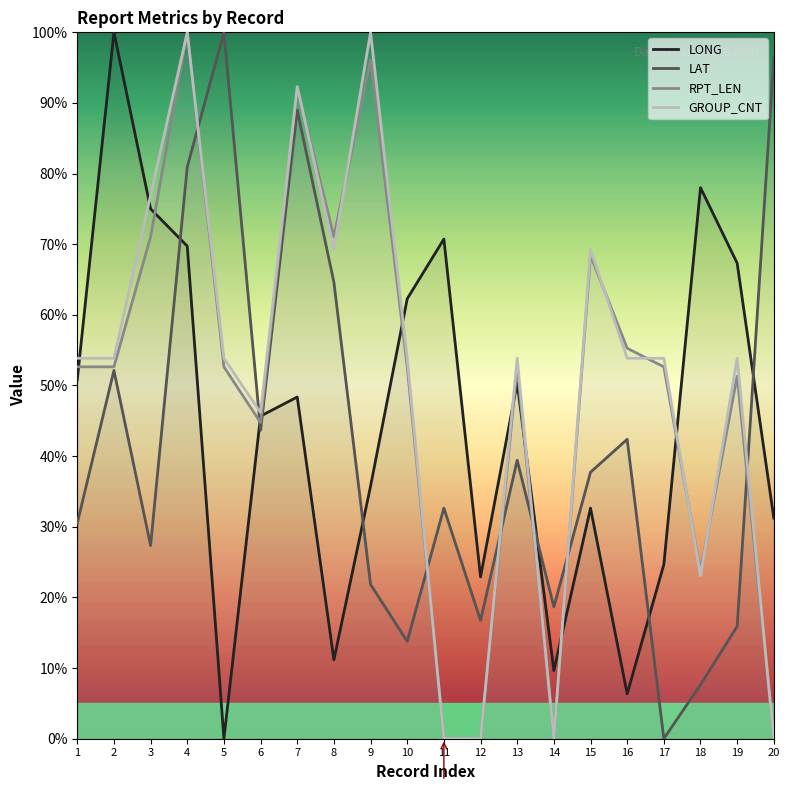

Between 4 and 9, which is larger?

4